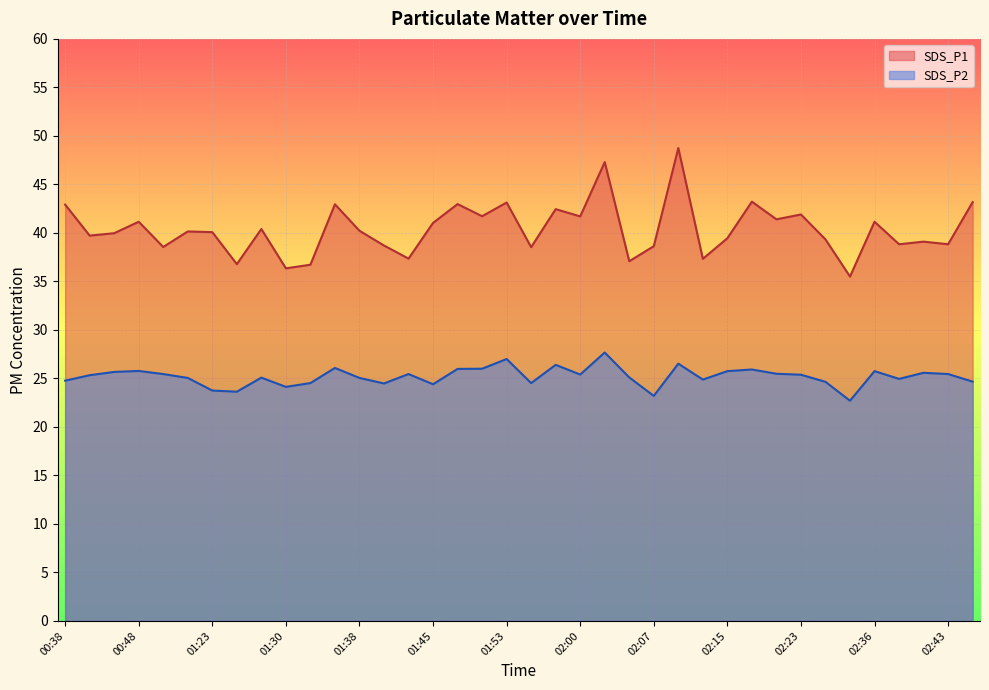

List the series in order of their overall mean, highest first.

SDS_P1, SDS_P2